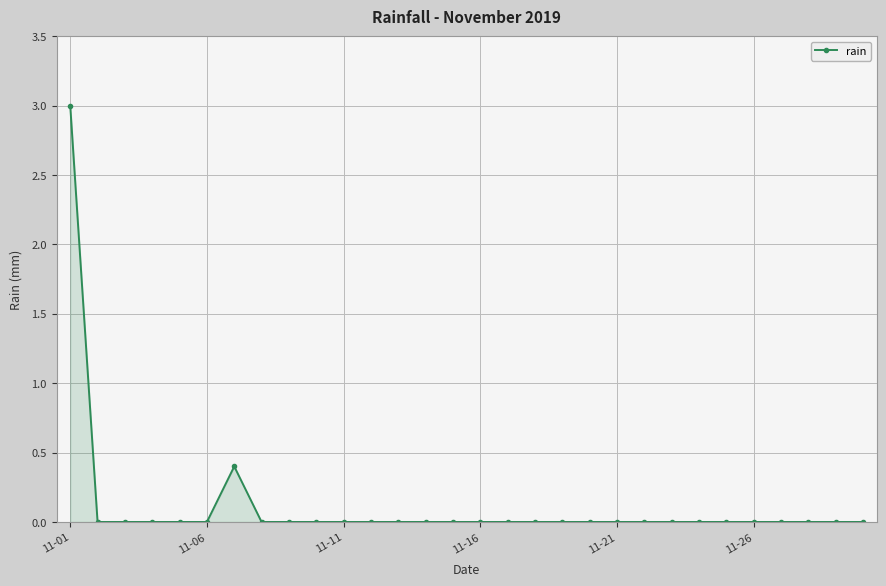

What is the greatest value displayed?

3.0